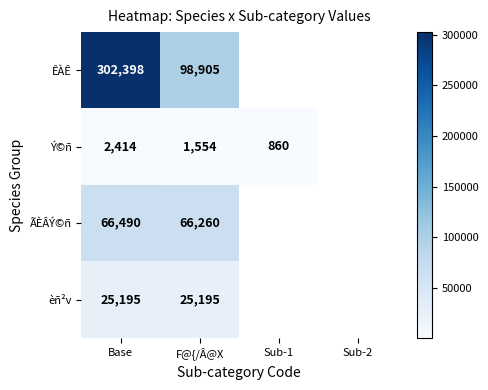

The Ý©ñ series shows 2172 at F@{/Â@X. True or false?

False